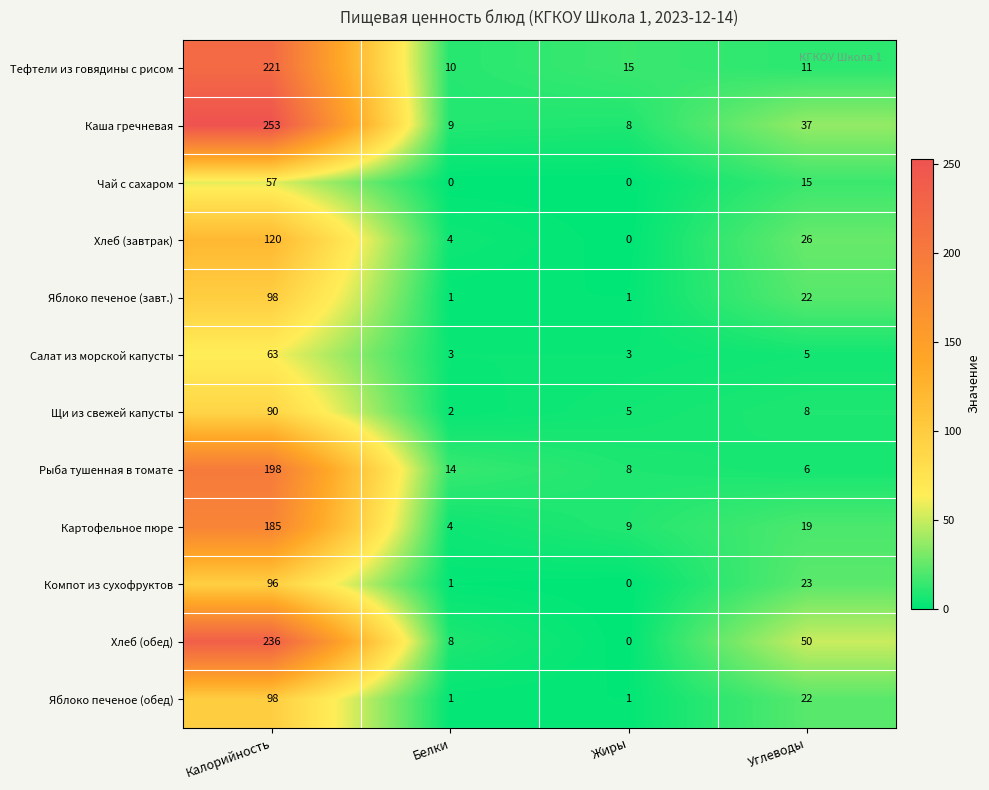

Which series changed the most between Белки and Углеводы?

Хлеб (обед)